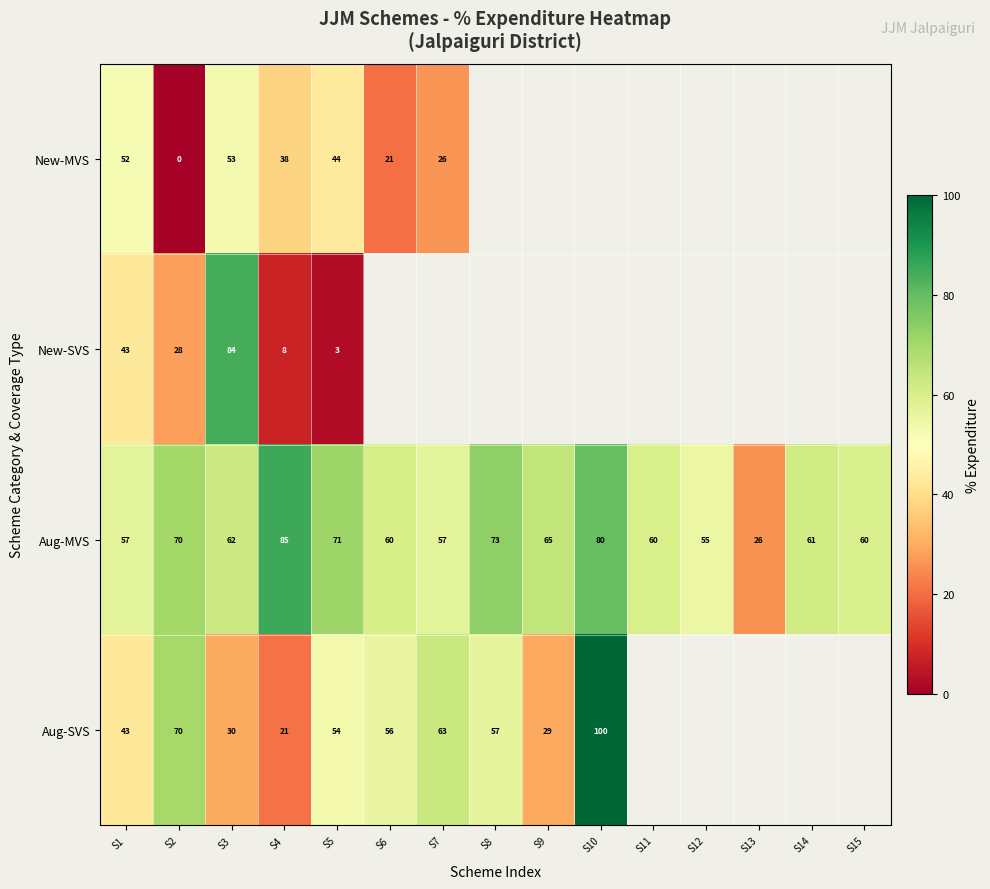

Is the value of New-MVS at S6 greater than the value of Aug-MVS at S3?

No